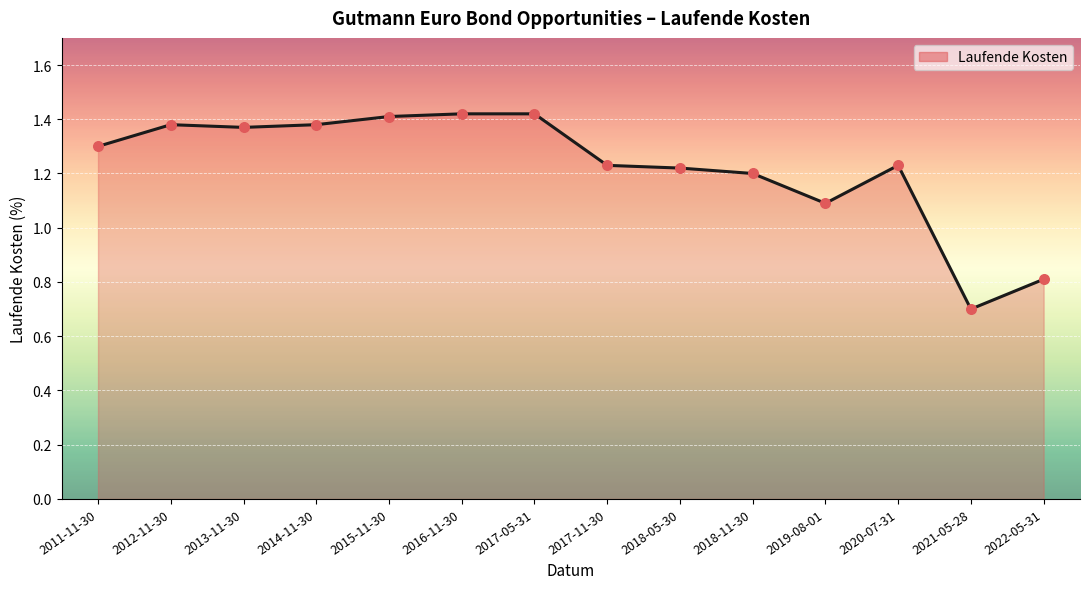

Between 2015-11-30 and 2022-05-31, which is larger?

2015-11-30